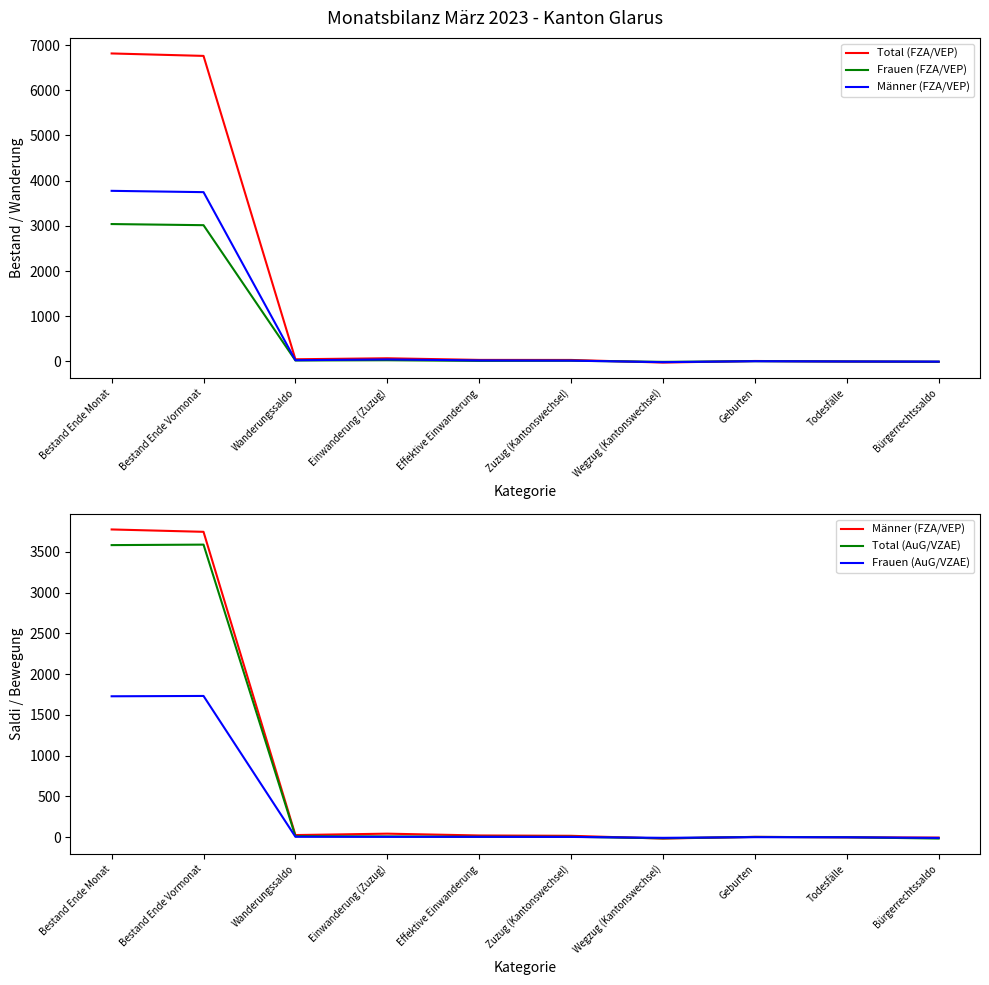

Reading left to right, what are all the values shown in this chart?

Total (FZA/VEP): 6815	6761	48	70	34	33	-25	10	-2	-10
Frauen (FZA/VEP): 3040	3015	21	26	12	15	-9	5	-1	-6
Männer (FZA/VEP): 3775	3746	27	44	22	18	-16	5	-1	-4
Total (AuG/VZAE): 3583	3589	13	10	6	6	-13	4	0	-16
Frauen (AuG/VZAE): 1729	1733	6	5	5	4	-7	1	0	-8